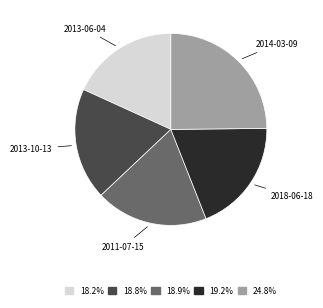

Is the sum of 2011-07-15 and 2018-06-18 greater than half?

No